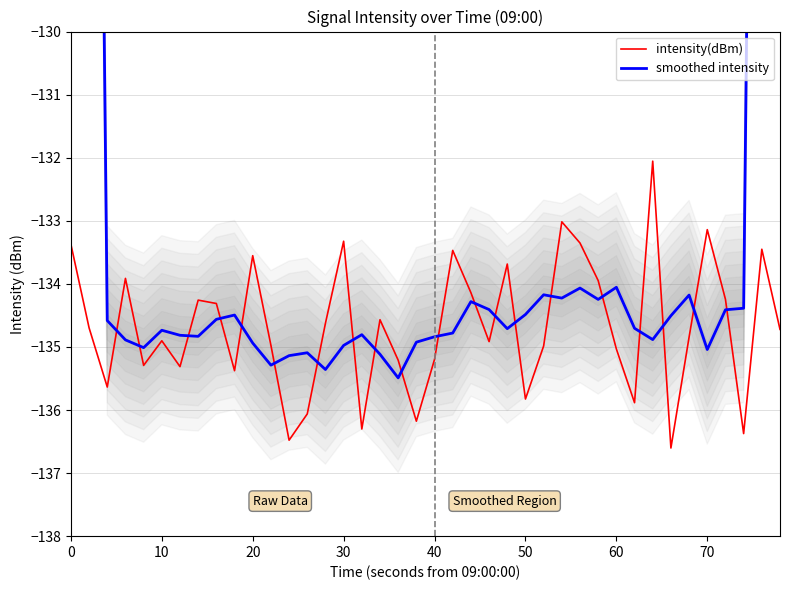

True or false: intensity(dBm) has a value of -29.4 at 60.

False